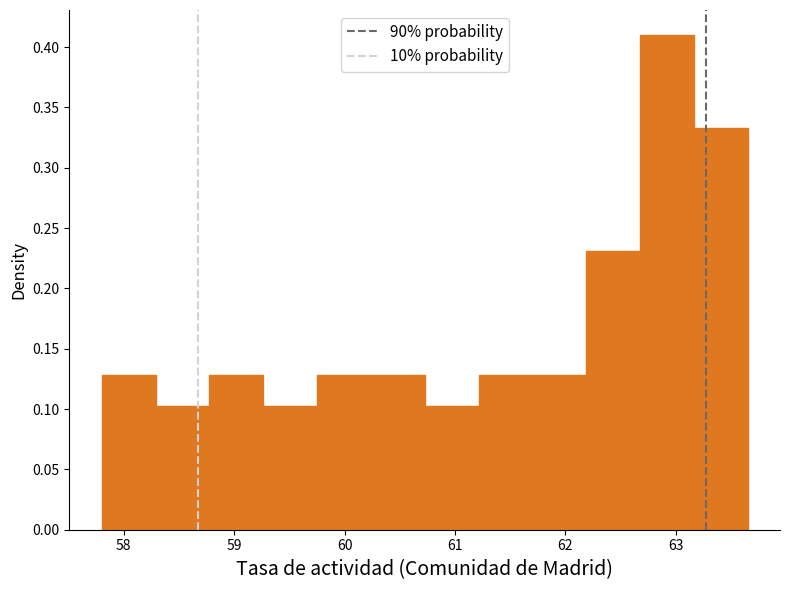

Reading left to right, list every bar in this chart as the range it spans on the x-axis followed by its height. Neither the bar edges nor the heights are printed on the chart, so give them approximately, as read against the axes.

57.8 to 58.3: 0.130
58.3 to 58.8: 0.105
58.8 to 59.3: 0.130
59.3 to 59.8: 0.105
59.8 to 60.2: 0.130
60.2 to 60.7: 0.130
60.7 to 61.2: 0.105
61.2 to 61.7: 0.130
61.7 to 62.2: 0.130
62.2 to 62.7: 0.230
62.7 to 63.2: 0.410
63.2 to 63.7: 0.335